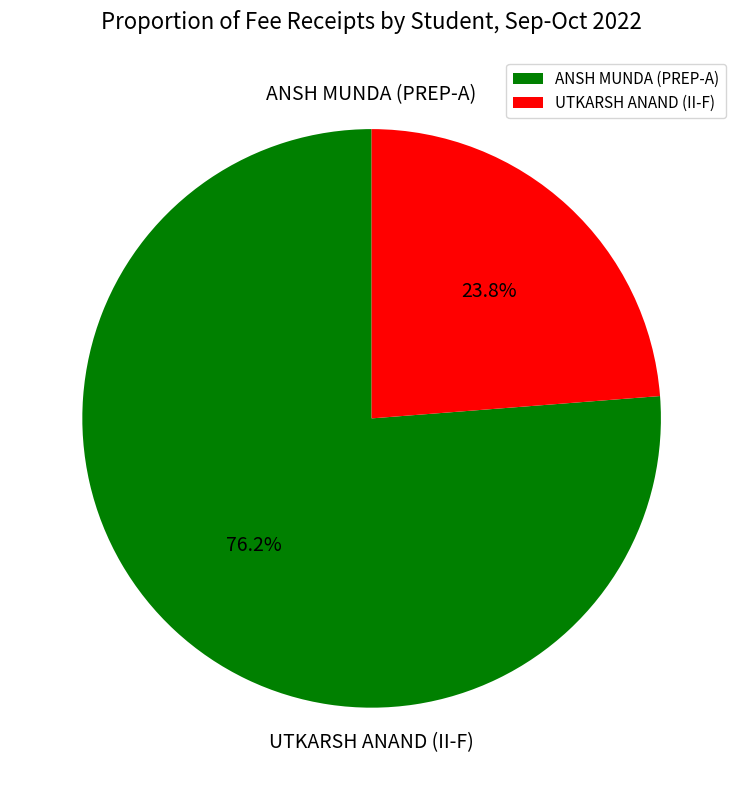

Which slice is the smallest?

UTKARSH ANAND (II-F)